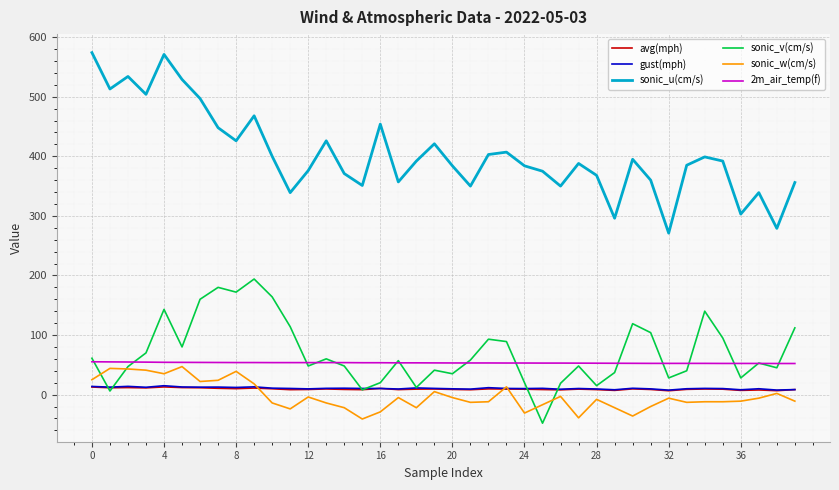

What is the sum of all 2m_air_temp(f) values?

2130.9